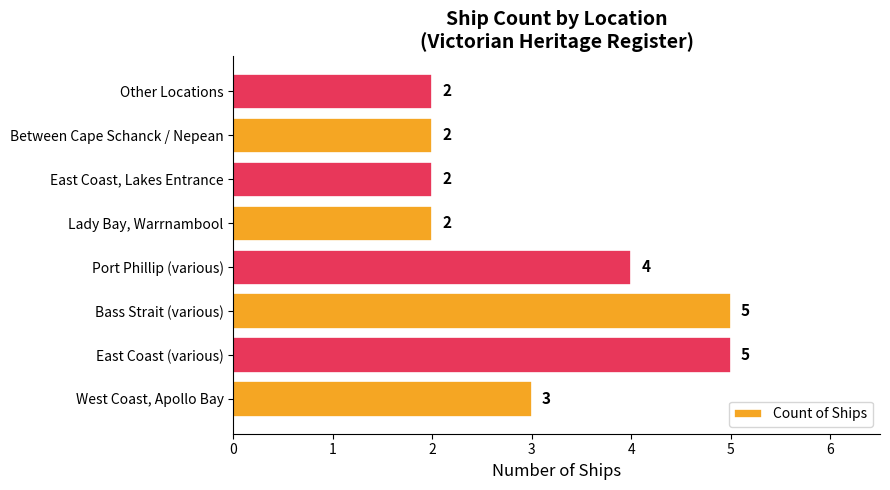

What is the difference between the maximum and minimum values?

3